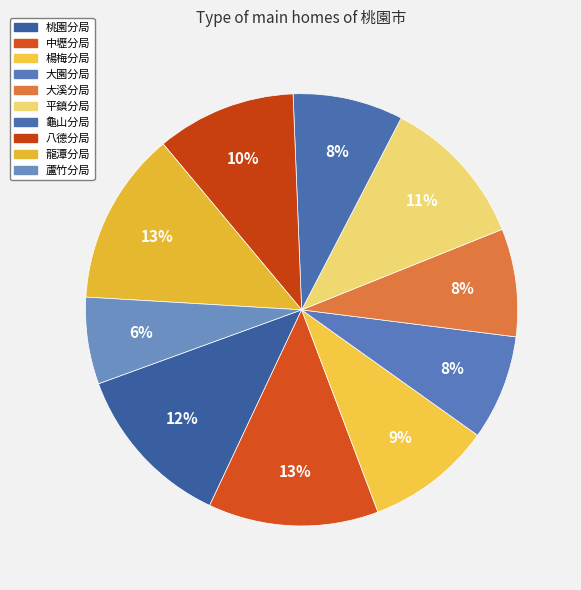

Which slice is the smallest?

蘆竹分局